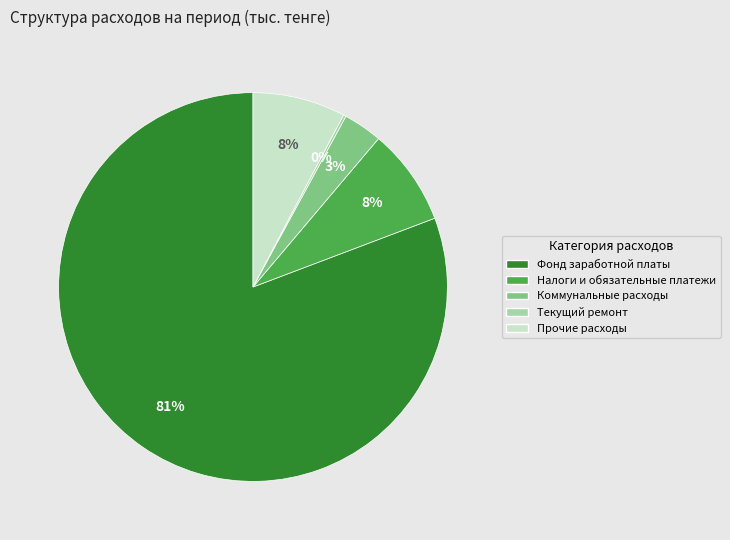

Which category has the biggest portion of the pie?

Фонд заработной платы